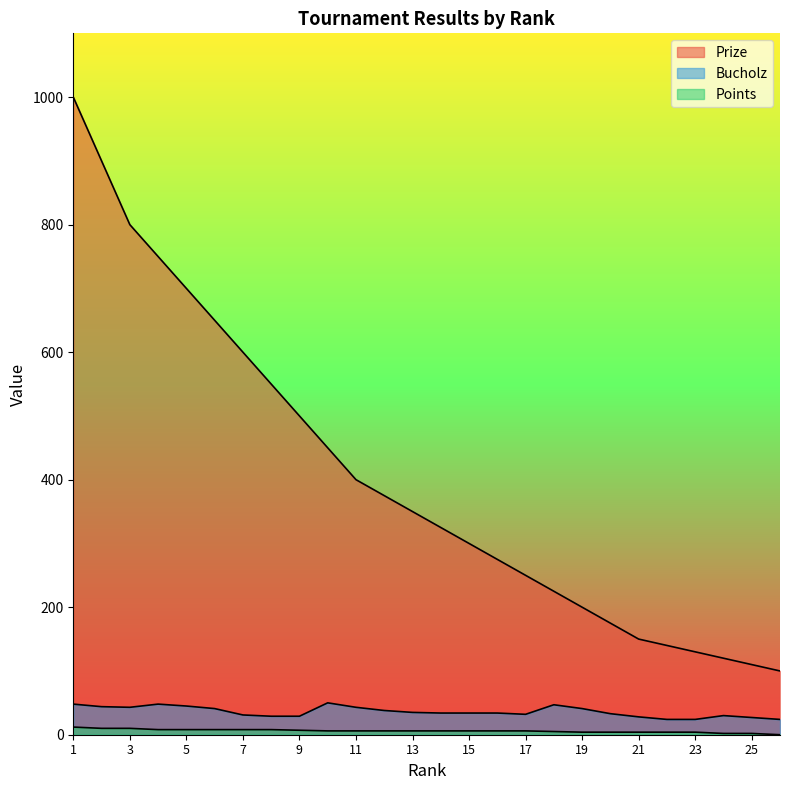

Reading left to right, extract all data points from this chart.

Prize: 1000	900	800	750	700	650	600	550	500	450	400	375	350	325	300	275	250	225	200	175	150	140	130	120	110	100
Bucholz: 48	44	43	48	45	41	31	29	29	50	43	38	35	34	34	34	32	47	41	33	28	24	24	30	27	24
Points: 12	10	10	8	8	8	8	8	7	6	6	6	6	6	6	6	6	5	4	4	4	4	4	2	2	0